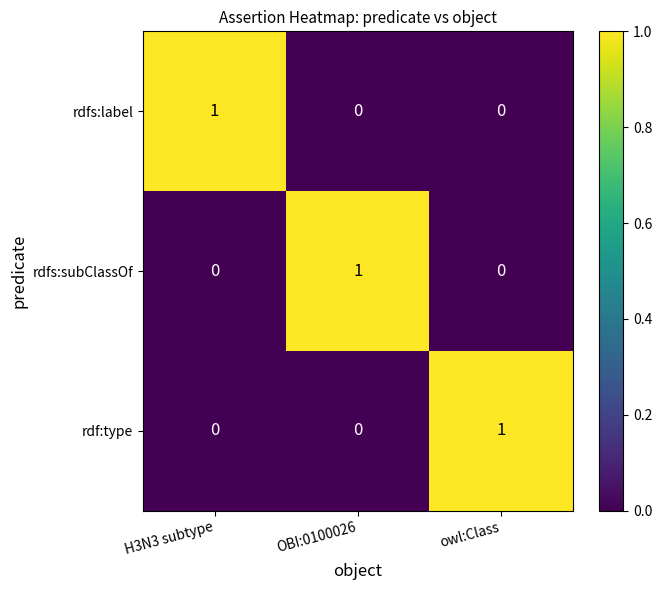

Reading left to right, what are all the values shown in this chart?

rdfs:label: 1	0	0
rdfs:subClassOf: 0	1	0
rdf:type: 0	0	1